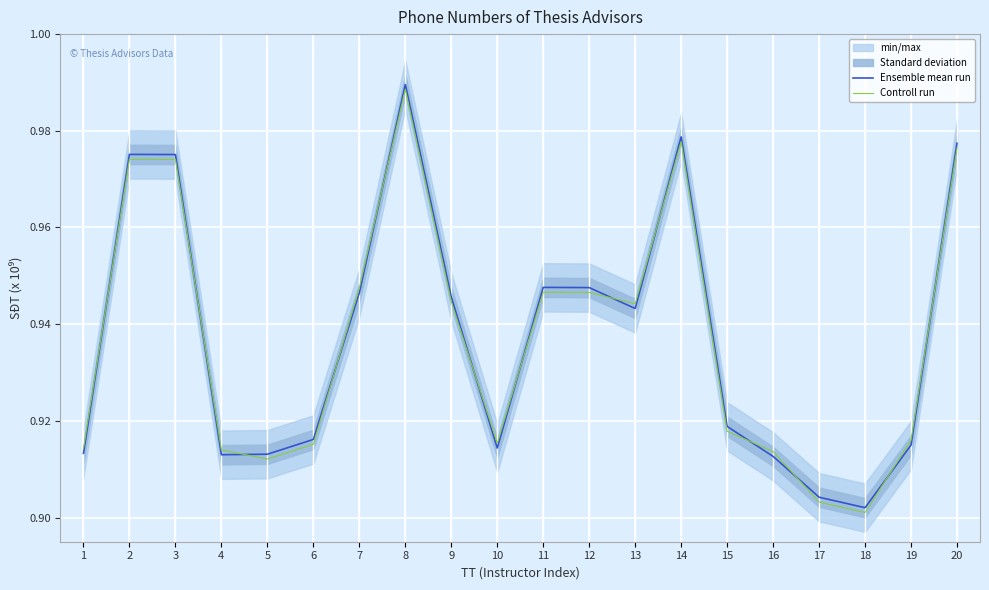

What is the average value of the Controll run series?

0.9